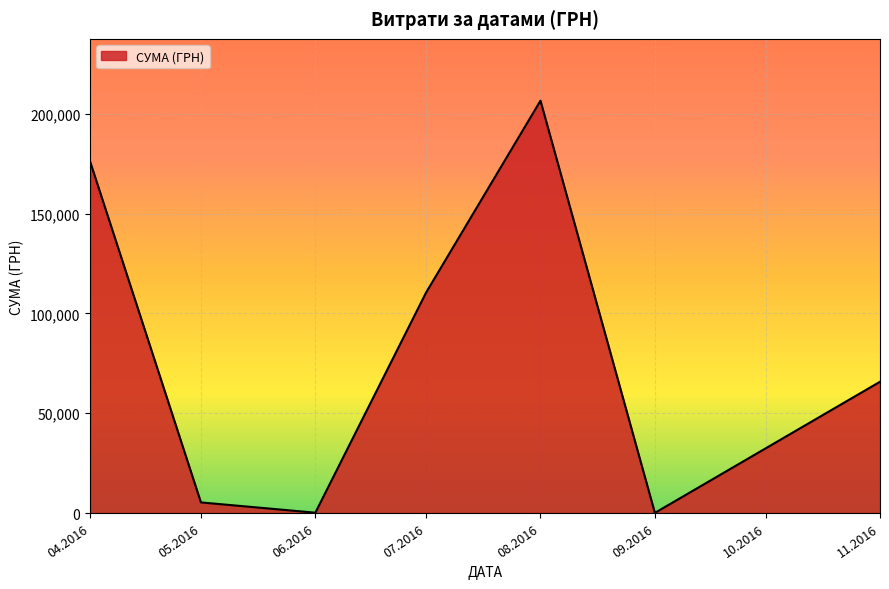

What is the greatest value displayed?

206631.6